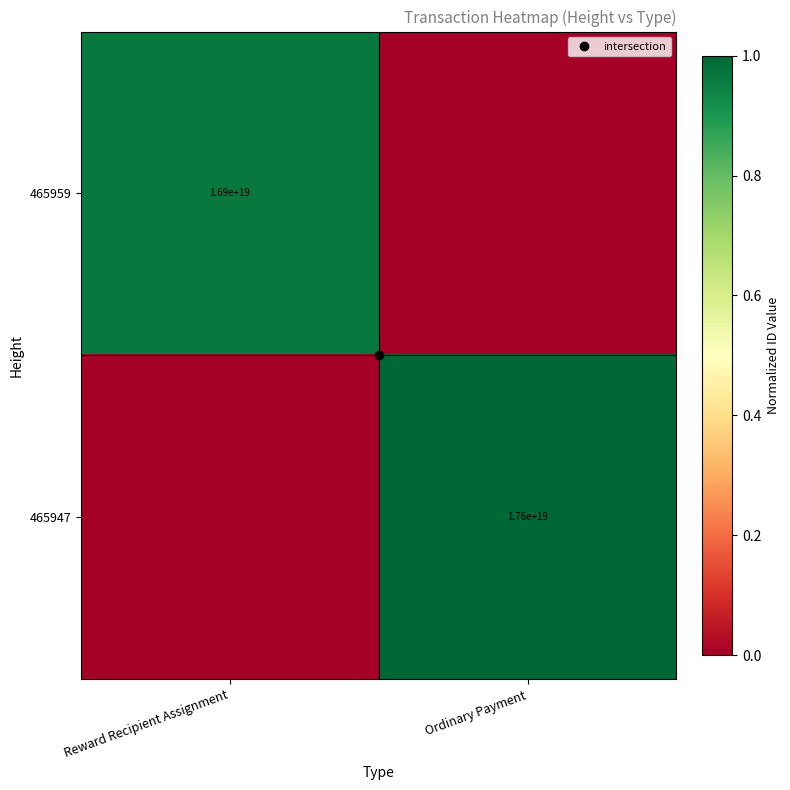

What is the sum of the 465947 values at Ordinary Payment and Reward Recipient Assignment?

1.0